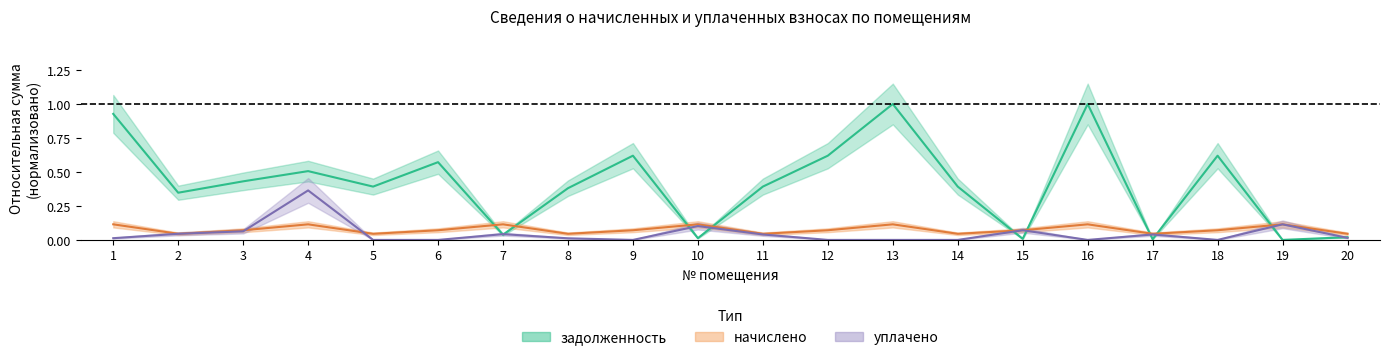

List the series in order of their peak value, highest first.

задолженность, уплачено, начислено